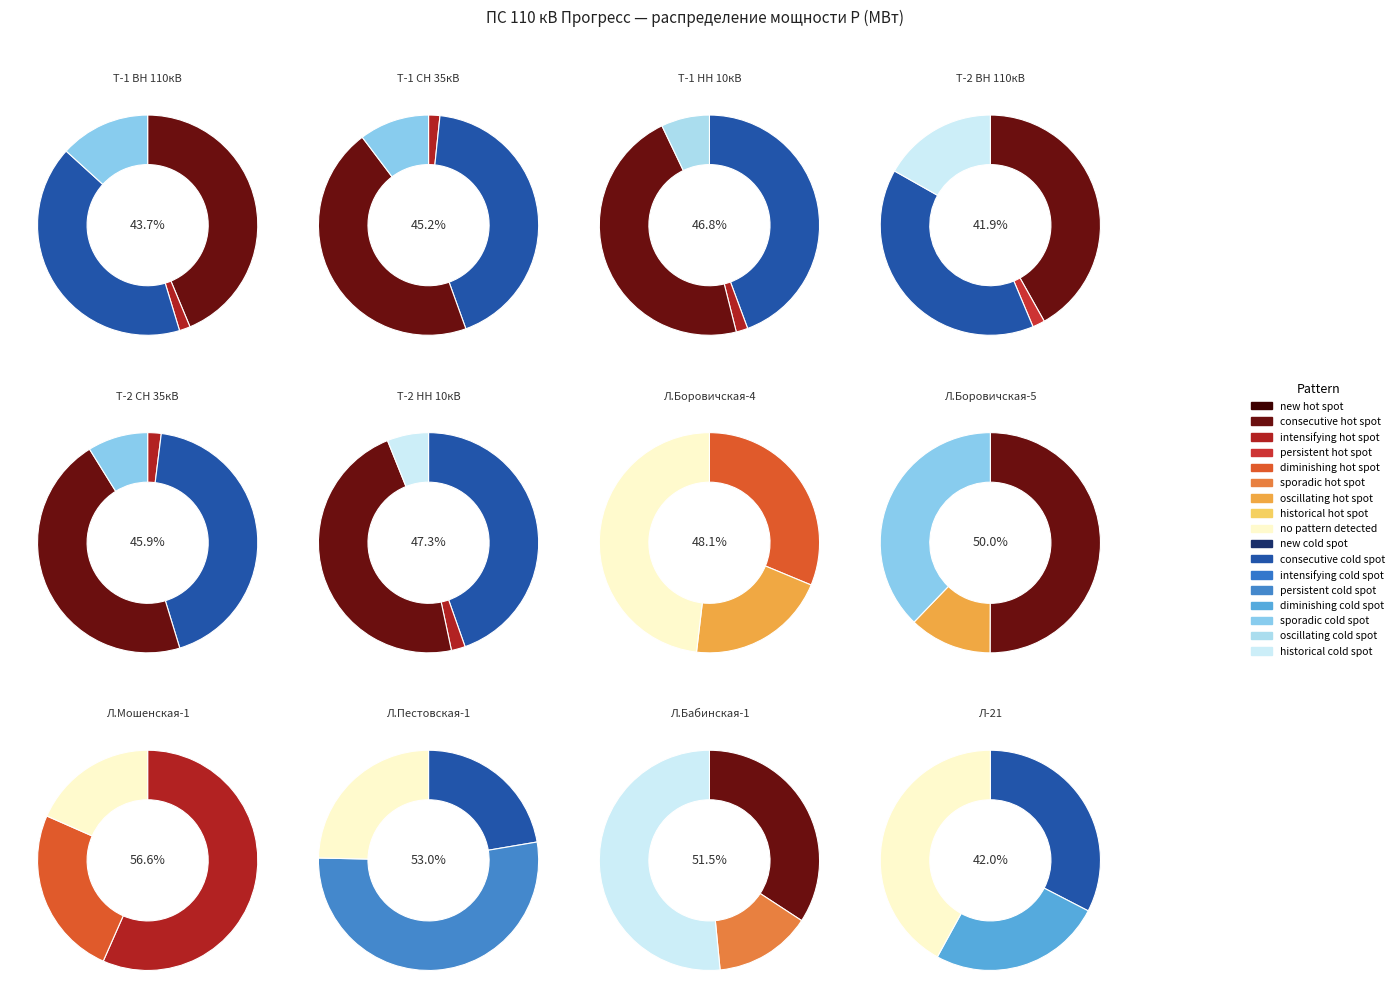

Count the number of slices in the pie.

8